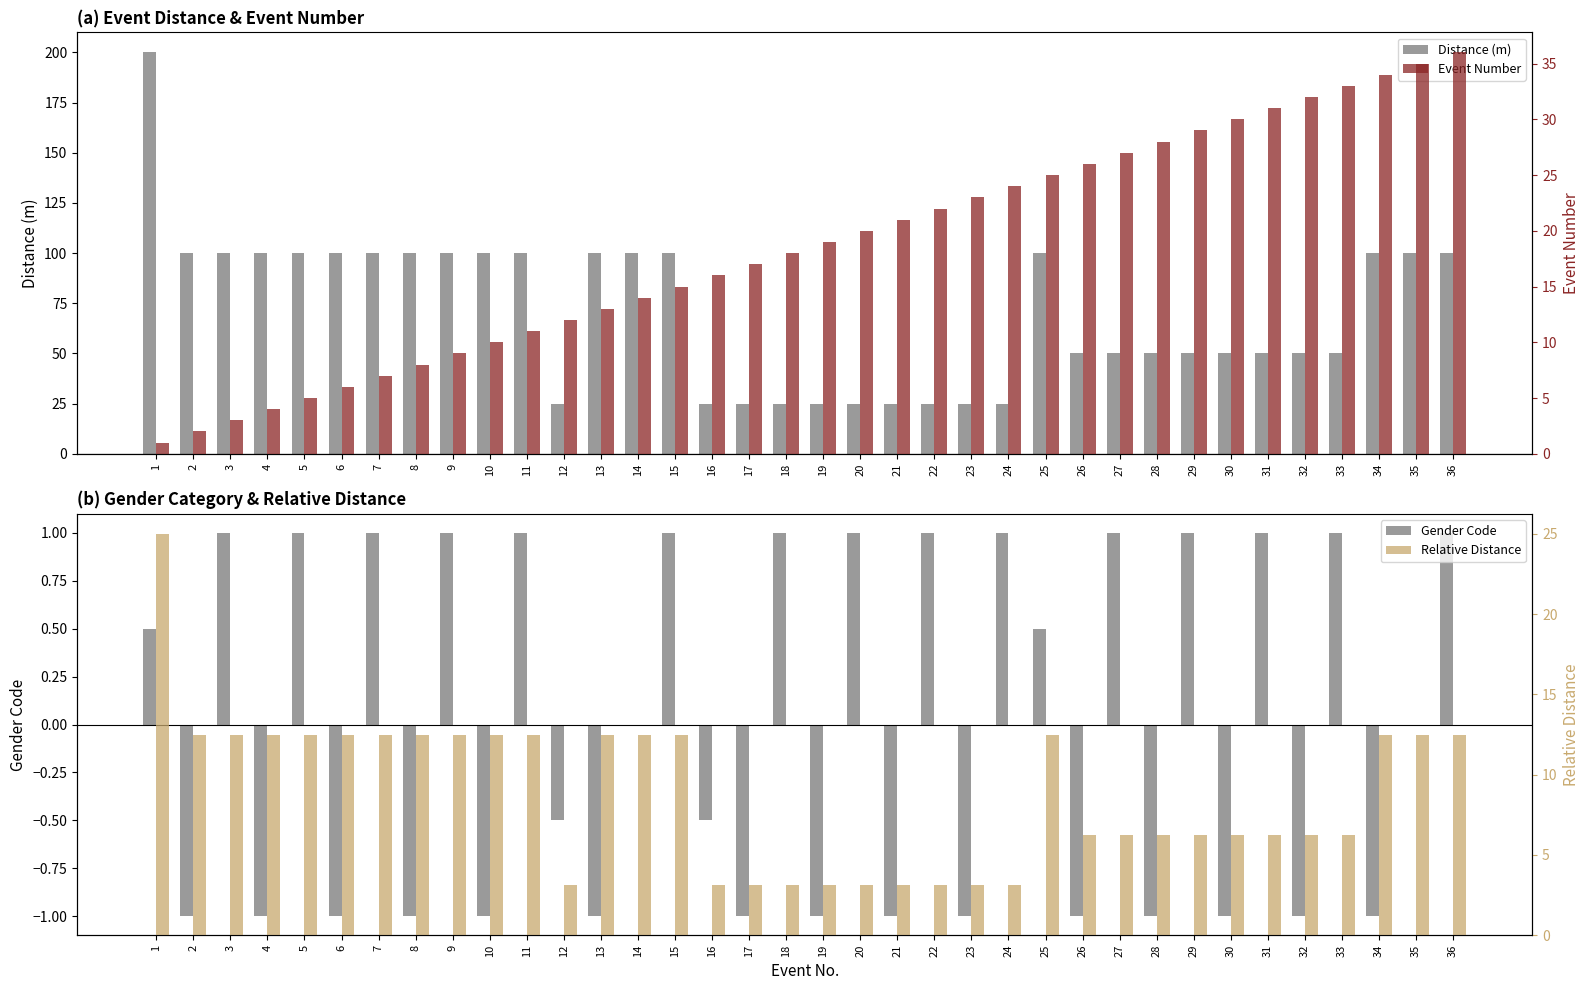

What is the sum of the Distance (m) values at 31 and 18?

75.0